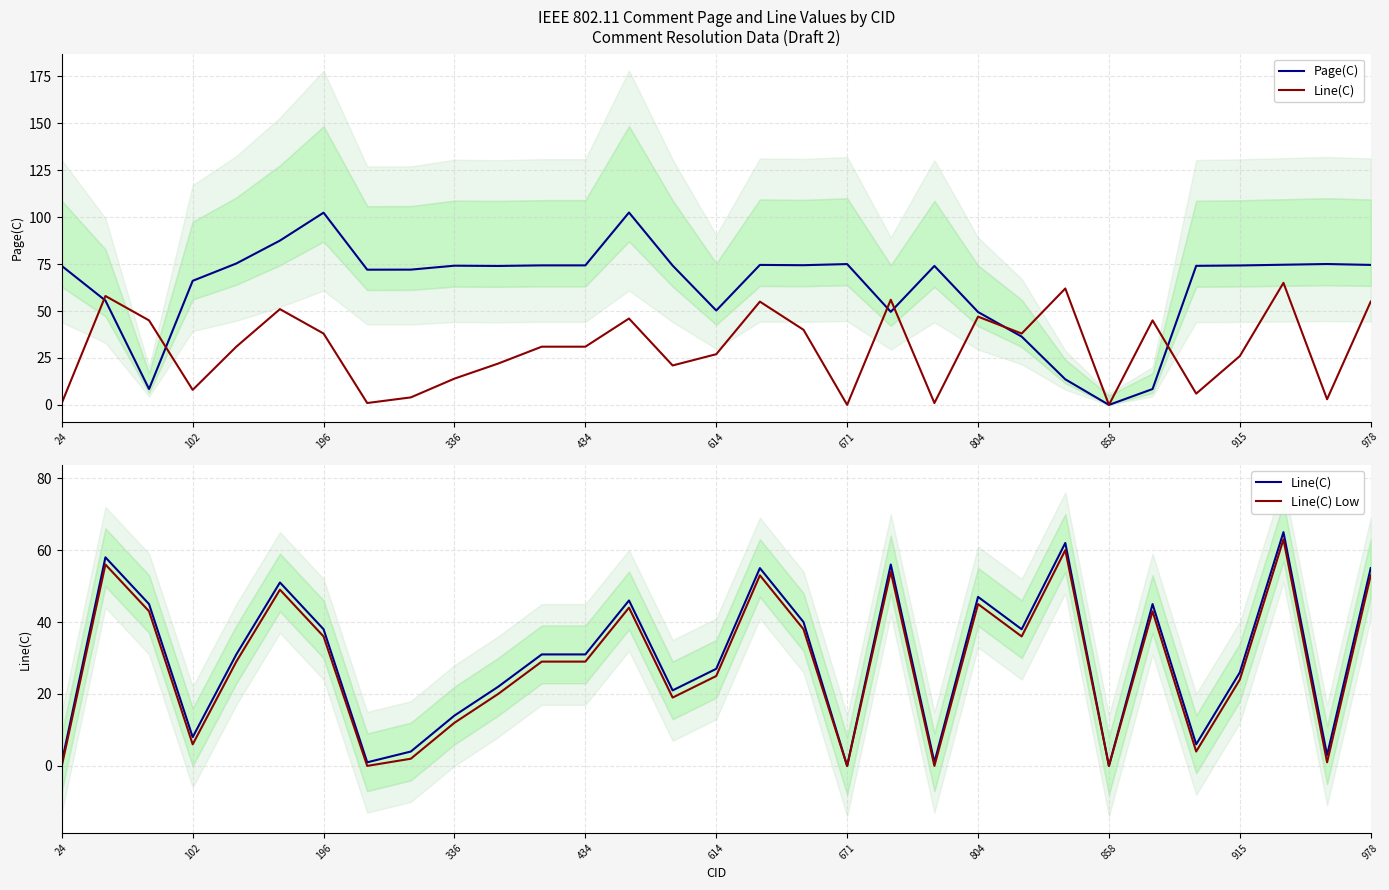

Where is Page(C) nearest to the value 51?

614